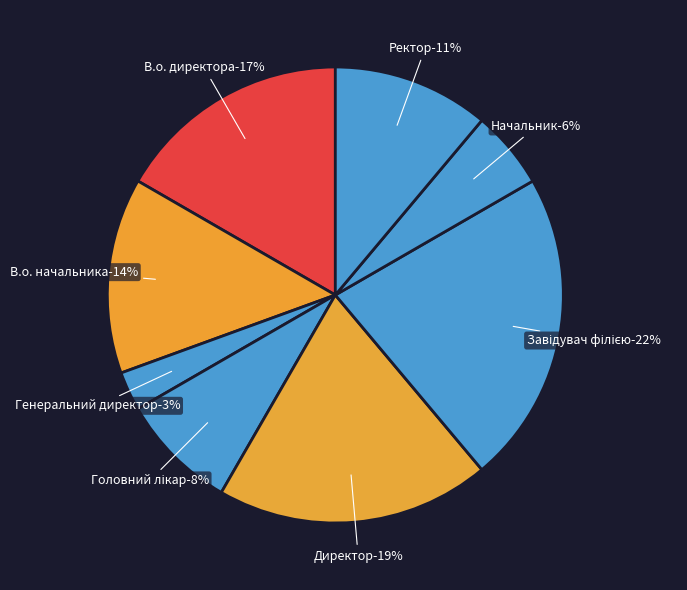

True or false: Директор accounts for 34% of the total.

False